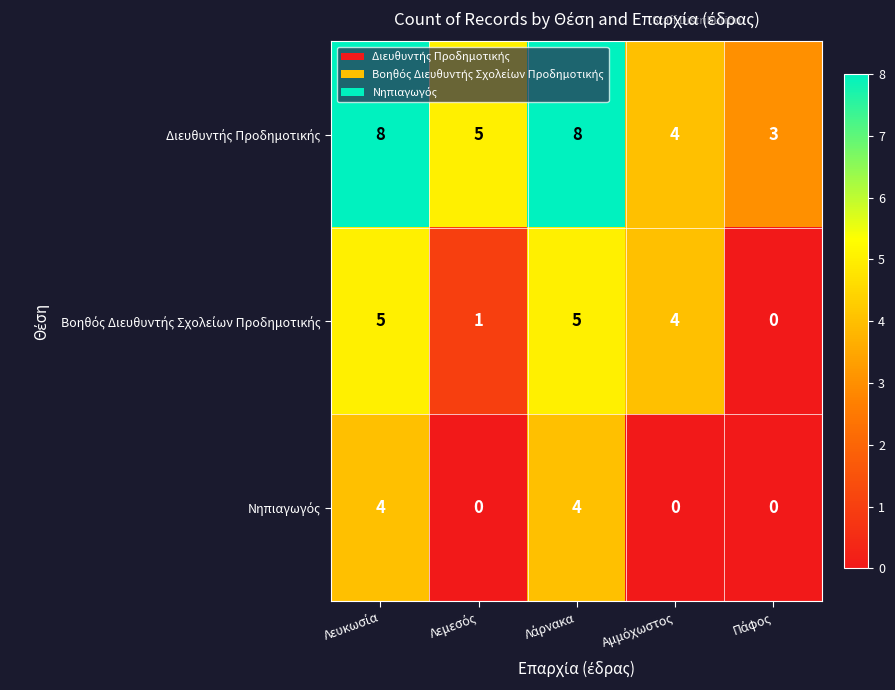

Which series has the largest total across all categories?

Διευθυντής Προδημοτικής